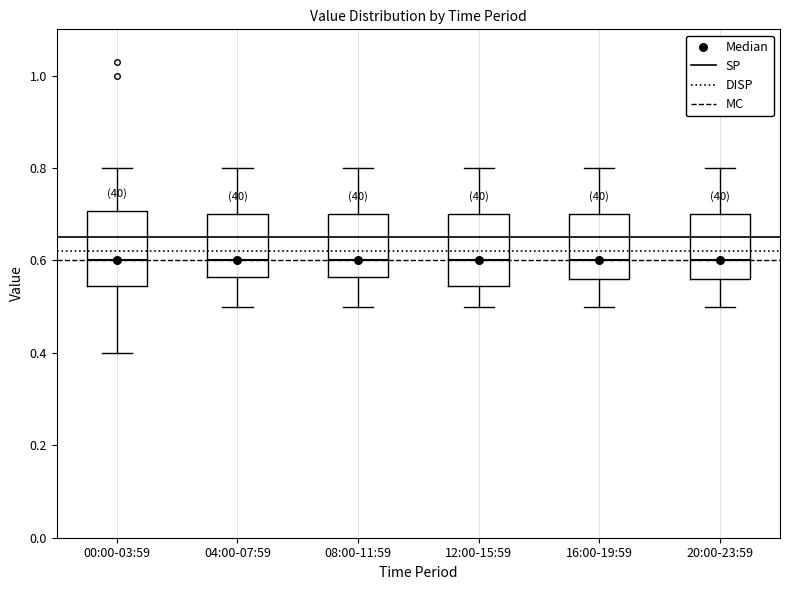

Where is the upper edge of the box for 20:00-23:59 on the y-axis? The values are not printed on the chart, so give them approximately, as read against the axis.

0.70